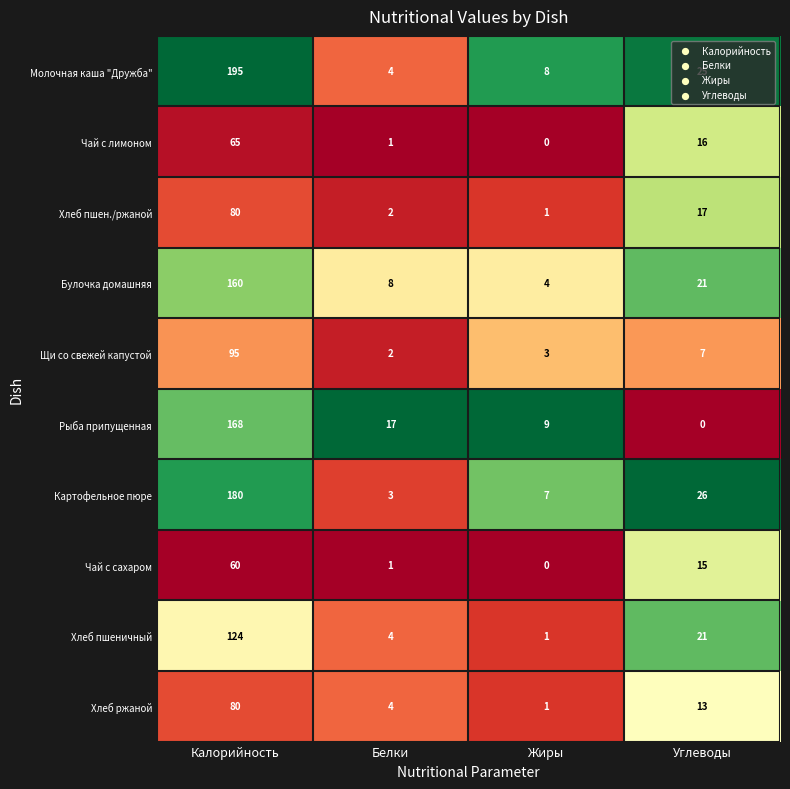

List the labels in order of Хлеб ржаной value, largest first.

Калорийность, Углеводы, Белки, Жиры